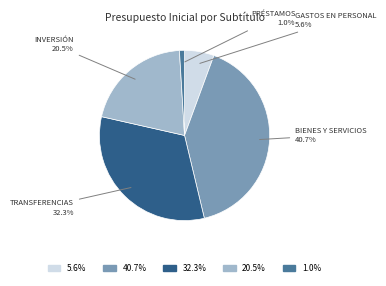

Does any single category account for the majority?

No